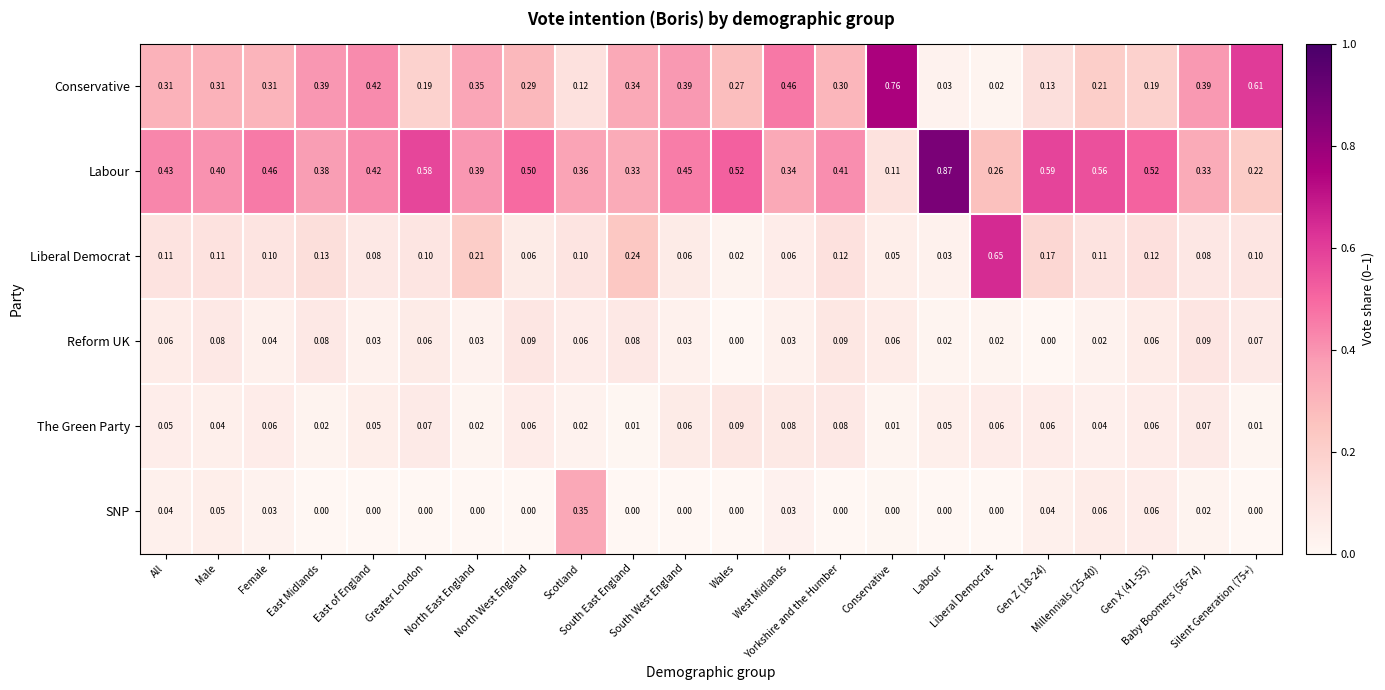

Rank the series at East Midlands from highest to lowest value.

Conservative, Labour, Liberal Democrat, Reform UK, The Green Party, SNP